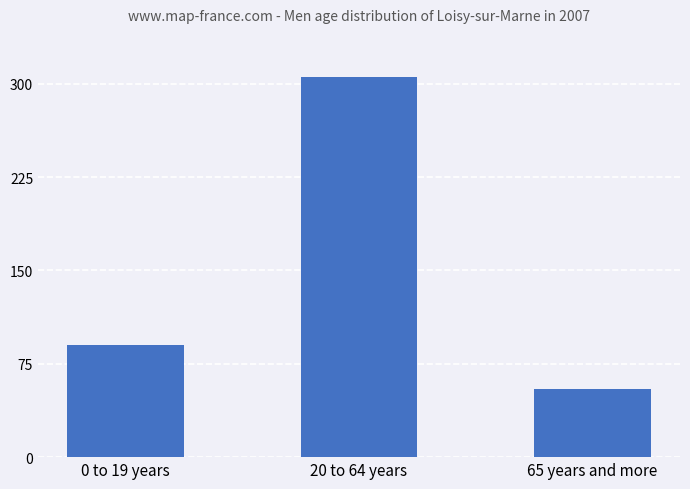

How many categories are shown in the chart?

3